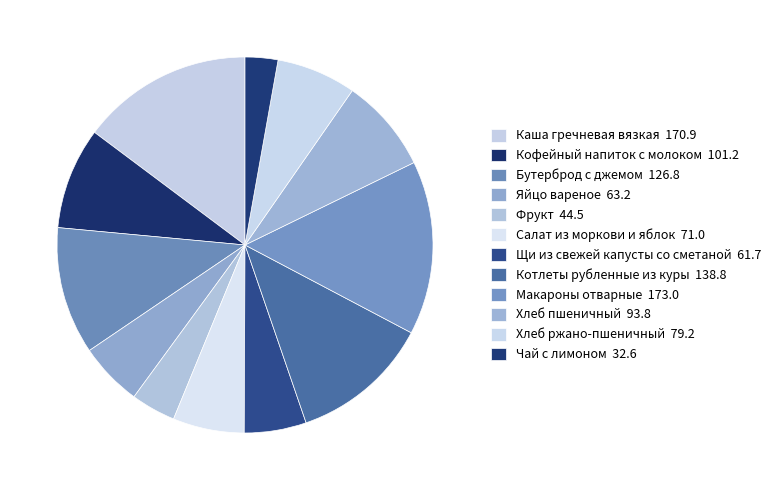

Is it true that Фрукт is 4% of the pie?

True